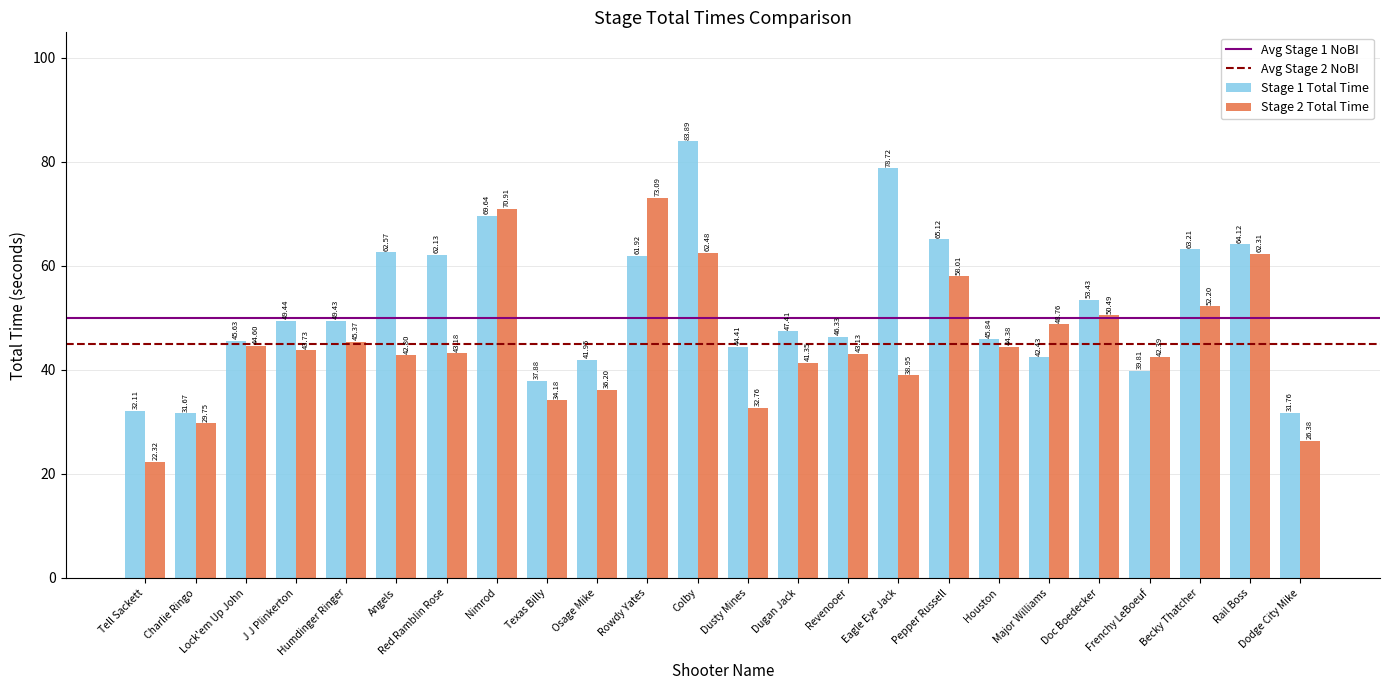

Which series has the widest spread of values?

Stage 1 Total Time